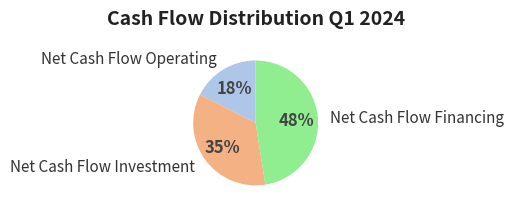

To the nearest percent, what is the average slice percentage?

33%